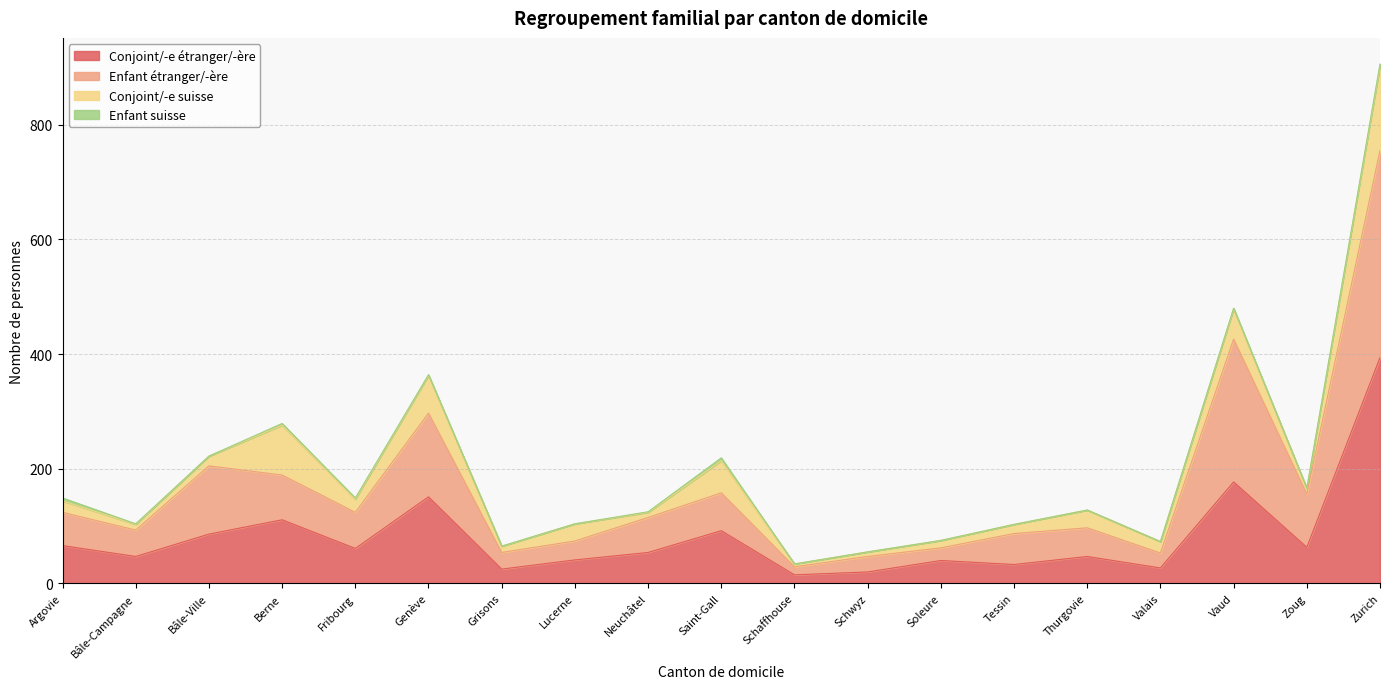

At which category is the sum across all series the highest?

Zurich